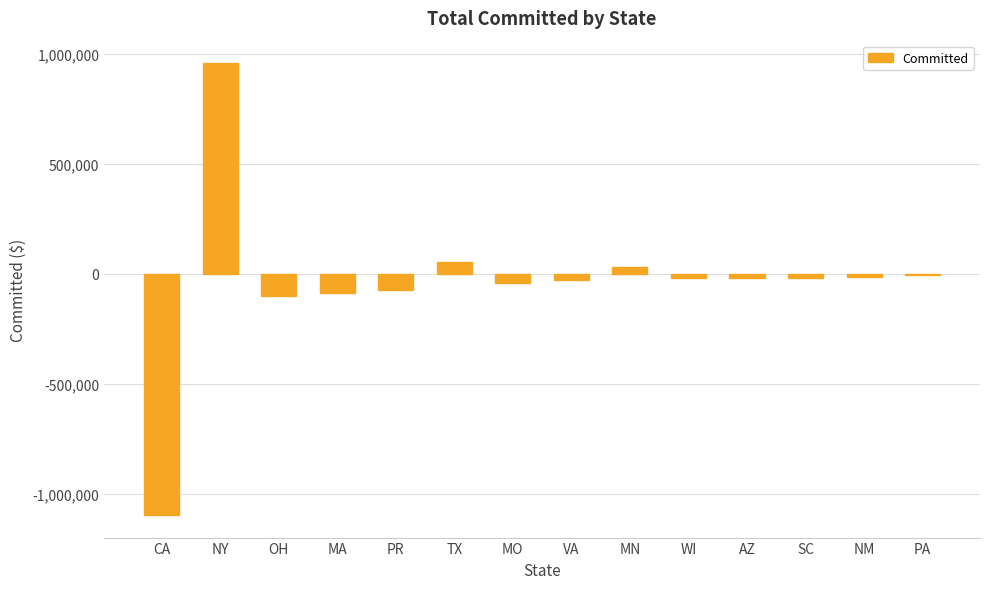

What is the difference between the second highest and minimum values?

1148201.6